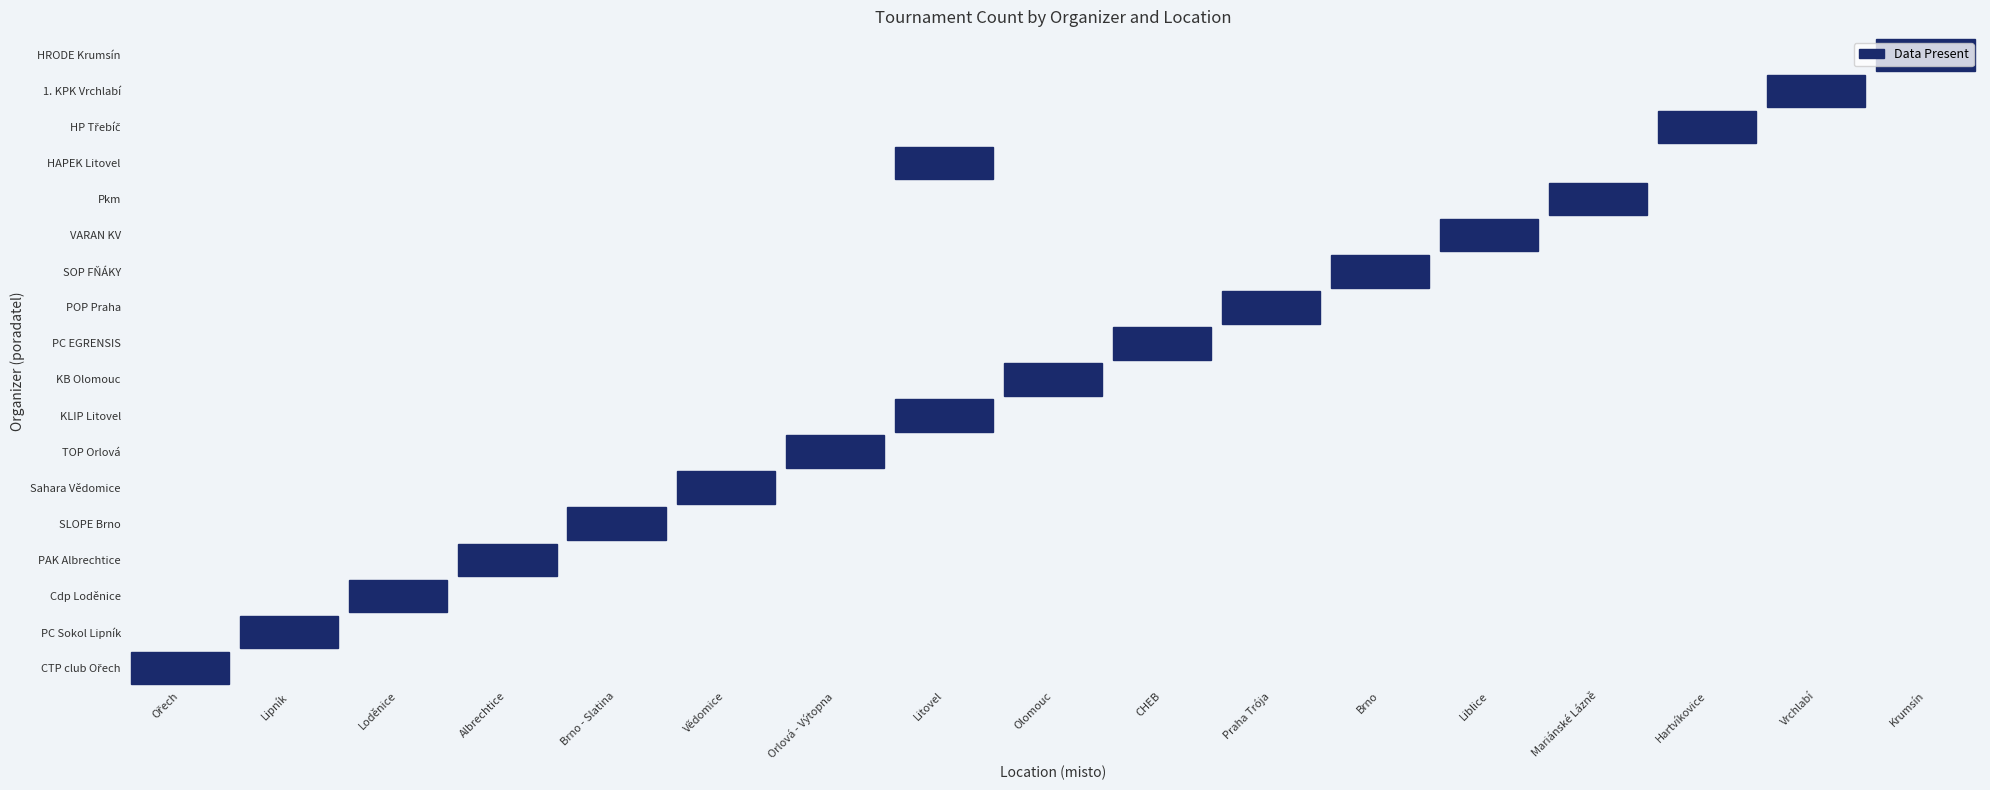

Is it true that Vědomice equals -1 at Pkm?

False